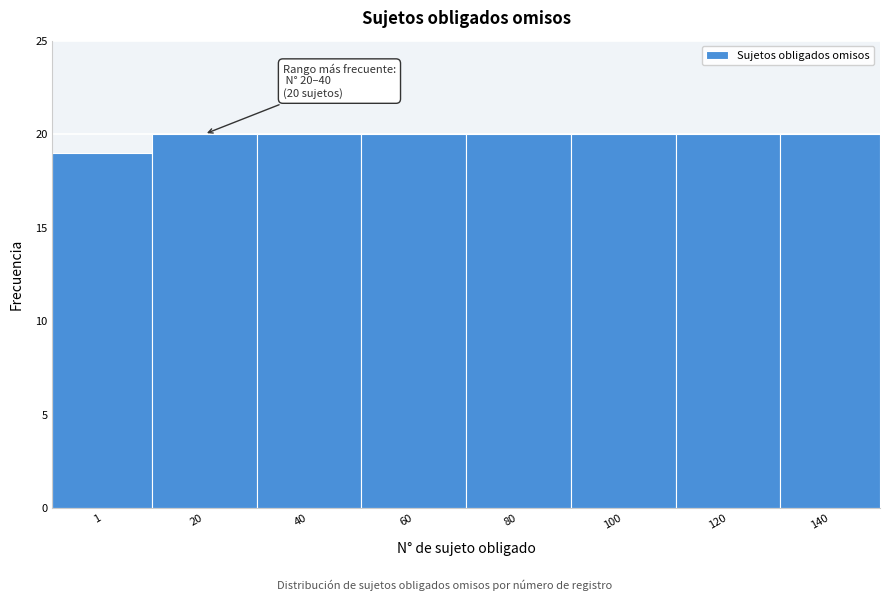

Reading left to right, transcribe all the data shown in this chart.

19	20	20	20	20	20	20	20